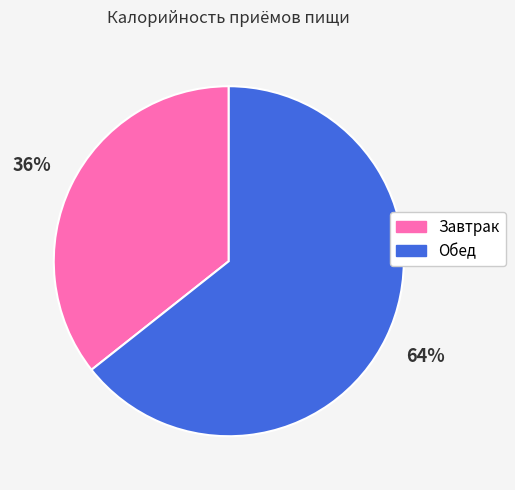

Approximately how many times larger is the value at Обед compared to Завтрак?

1.8